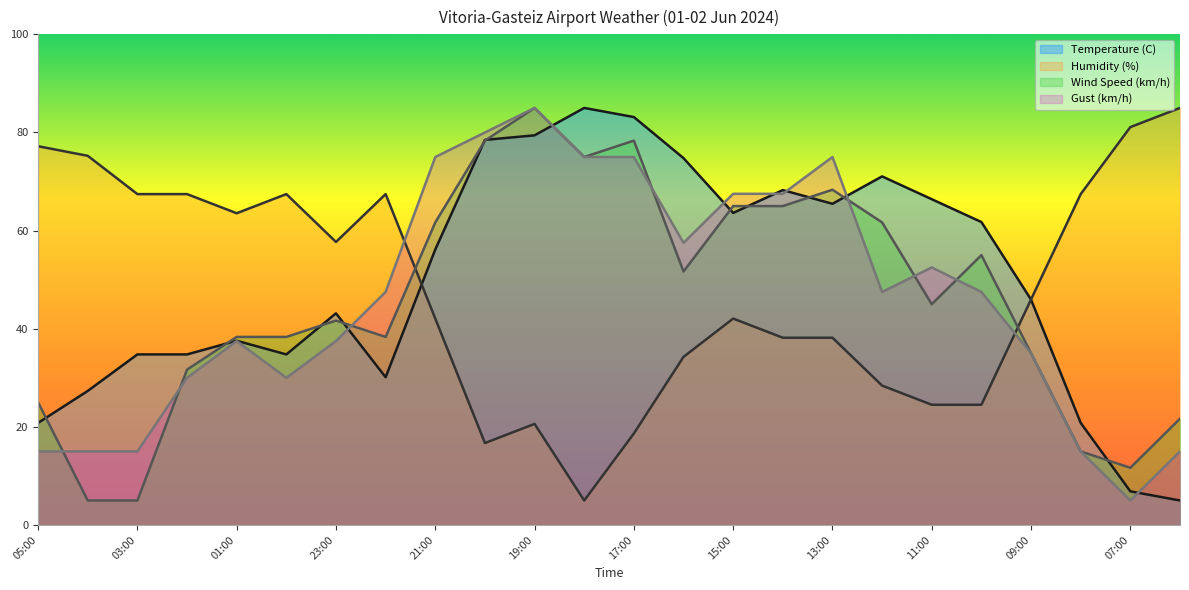

The value of Humidity (%) at 21:00 is 20.7. True or false?

False